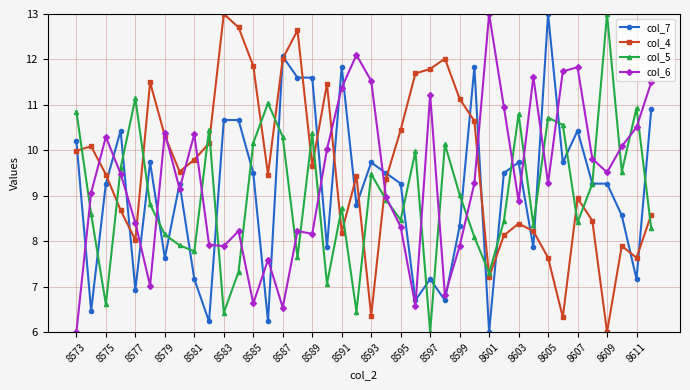

What is the value of the col_4 point at the 12th from the left?

12.7